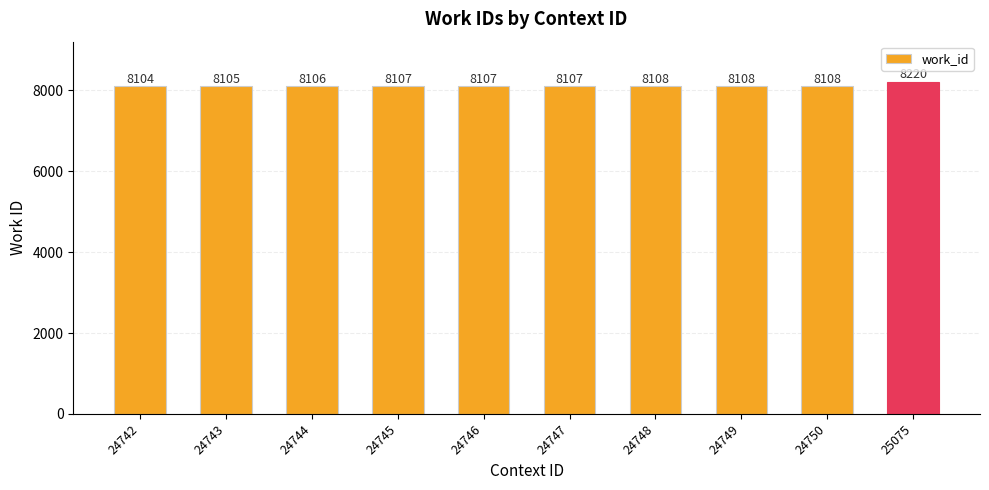

What is the ratio of the value at 25075 to the value at 24743?

1.0